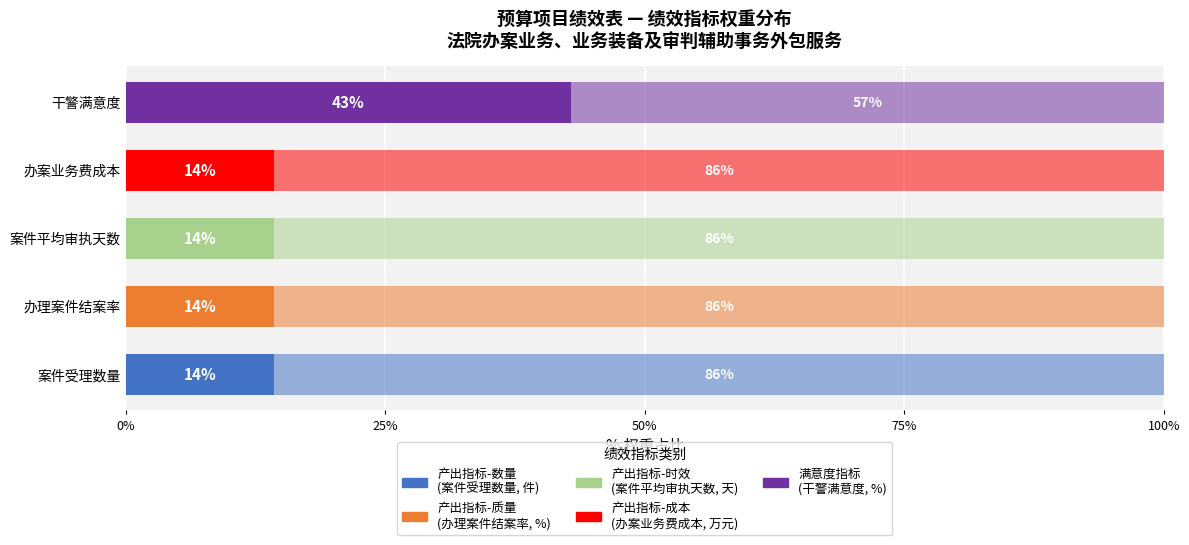

Reading left to right, extract all data points from this chart.

85.7	85.7	85.7	85.7	57.1